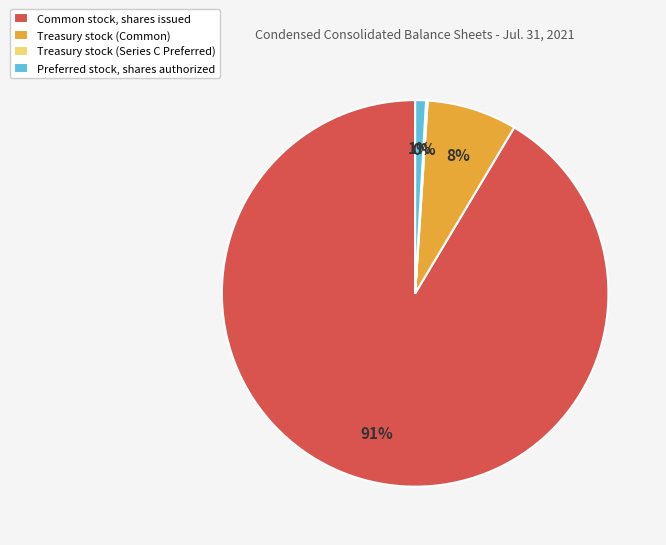

To the nearest percent, what is the difference between the largest and smallest slice percentages?

91%